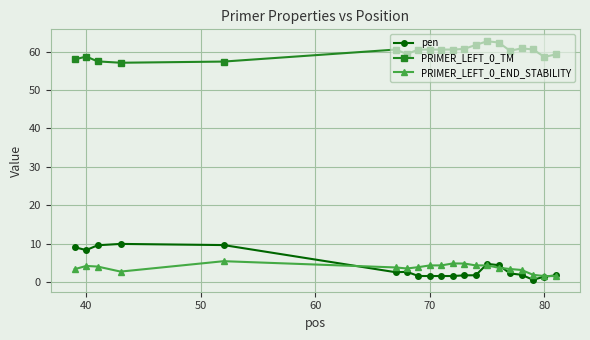

What are all the series names shown in the legend?

pen, PRIMER_LEFT_0_TM, PRIMER_LEFT_0_END_STABILITY